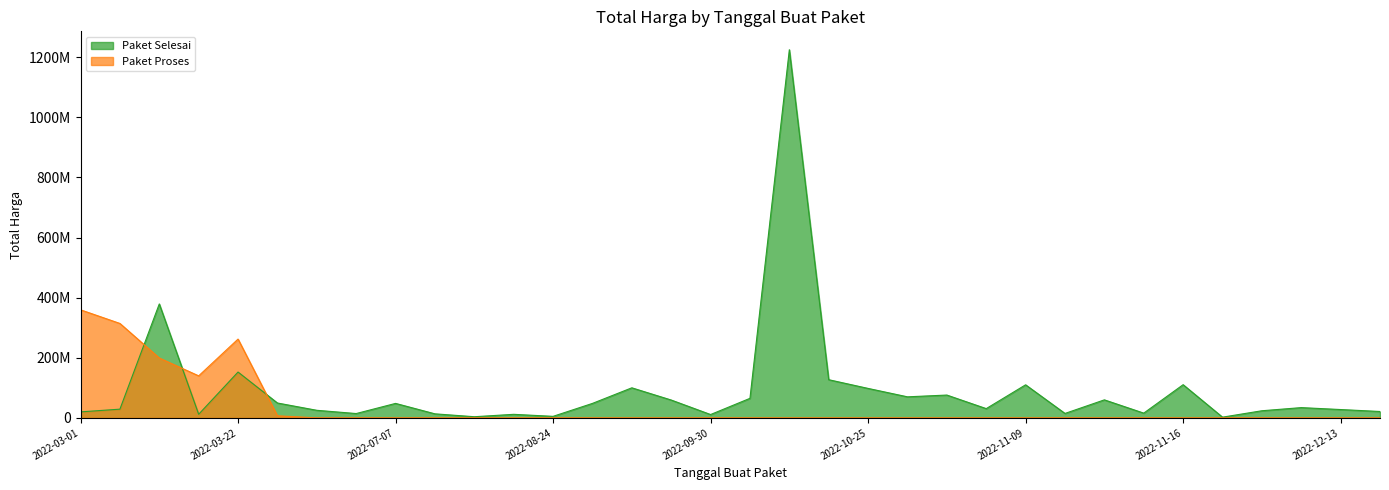

Which series has the largest total across all categories?

Paket Selesai